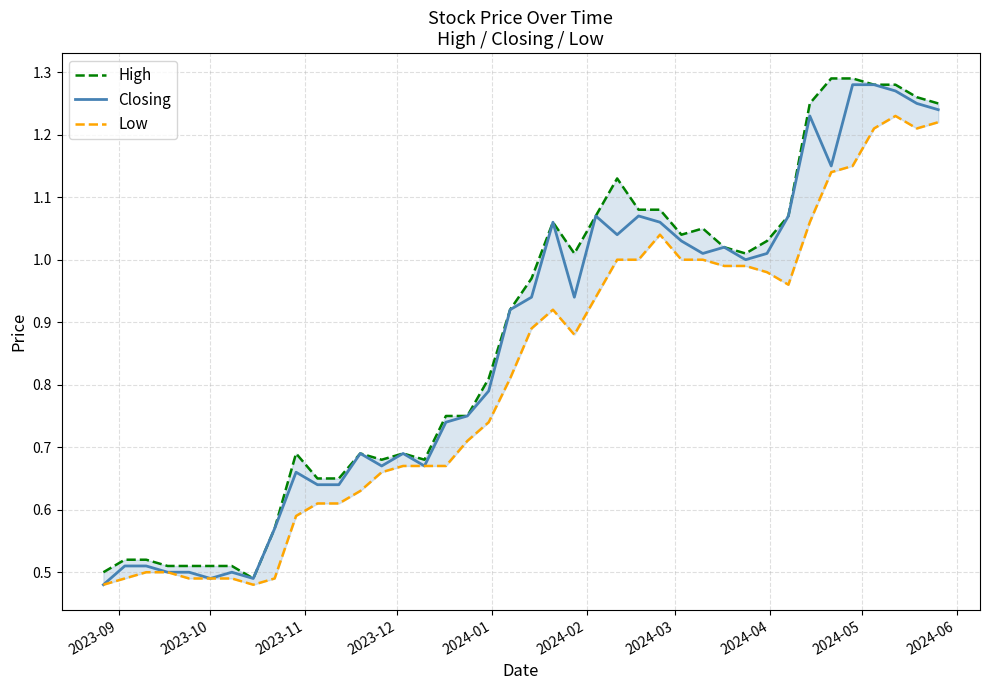

Rank the series by their maximum value, from highest to lowest.

High, Closing, Low